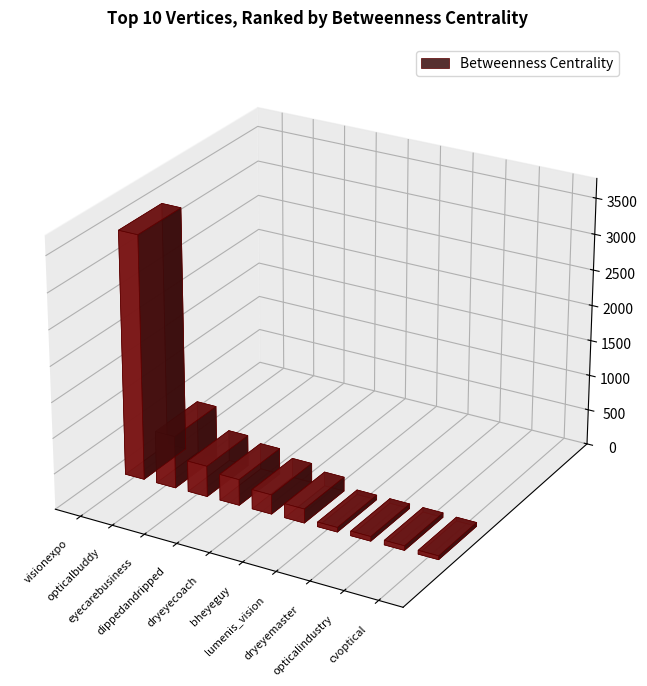

At which label is the value closest to 1740?

opticalbuddy